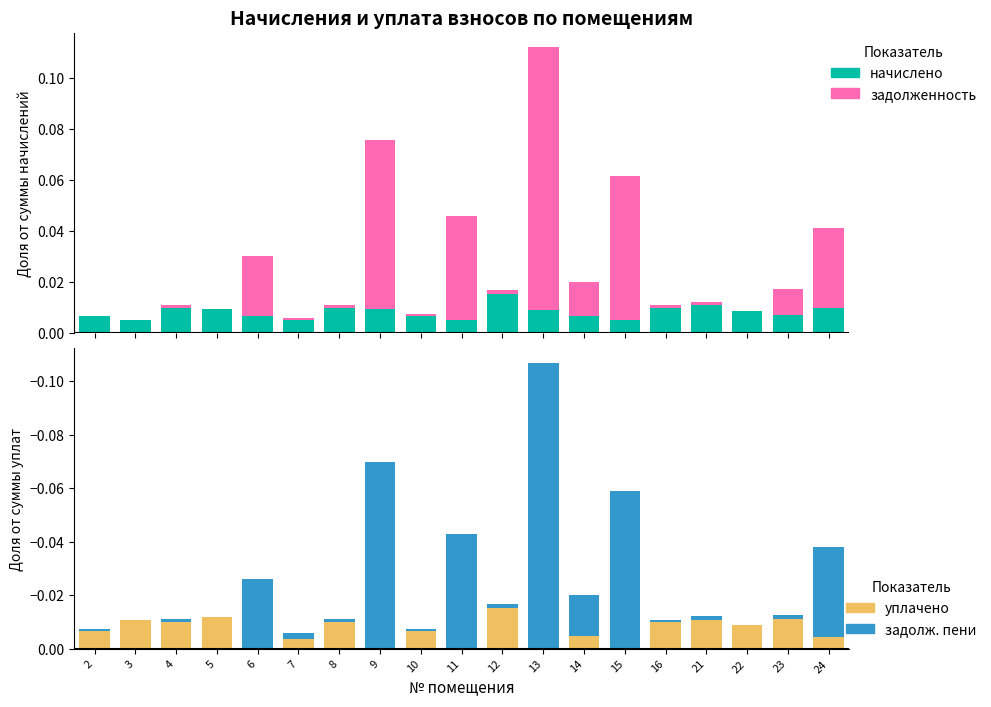

Is it true that уплачено equals 0.0 at 9?

False